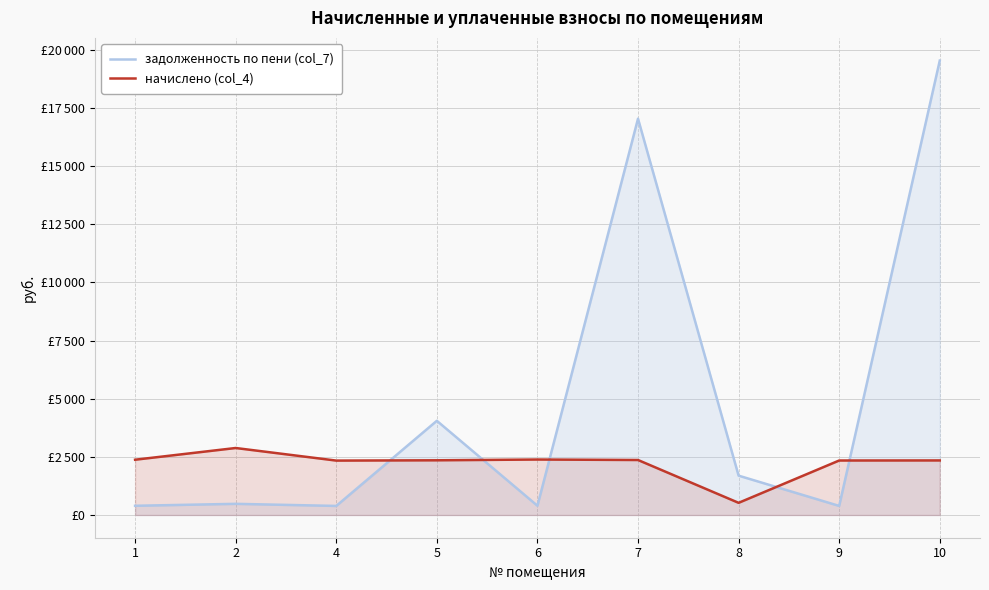

Is it true that задолженность по пени (col_7) equals 390.4 at 9?

True